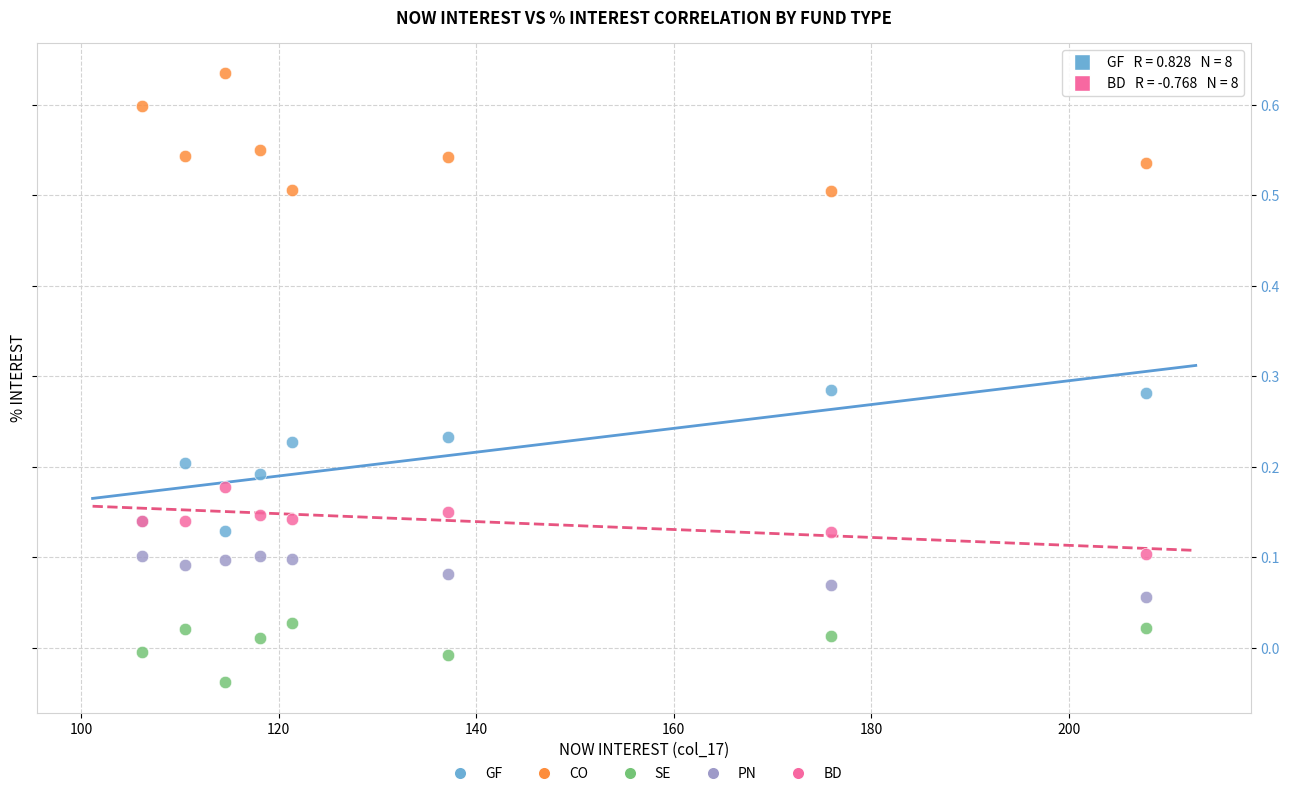

Which series contains the lowest Y value?

SE